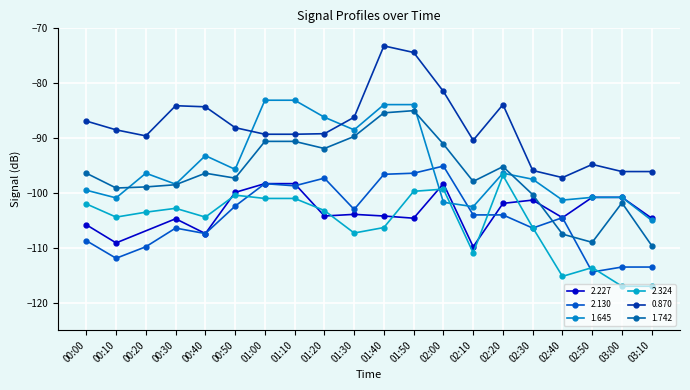

Which series has the largest total across all categories?

0.870